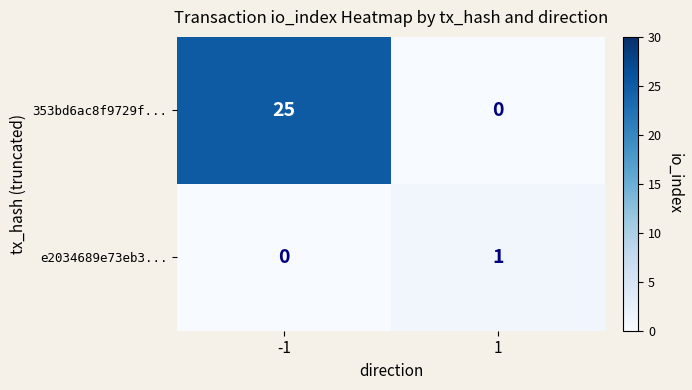

Which series has the largest total across all categories?

353bd6ac8f9729f...